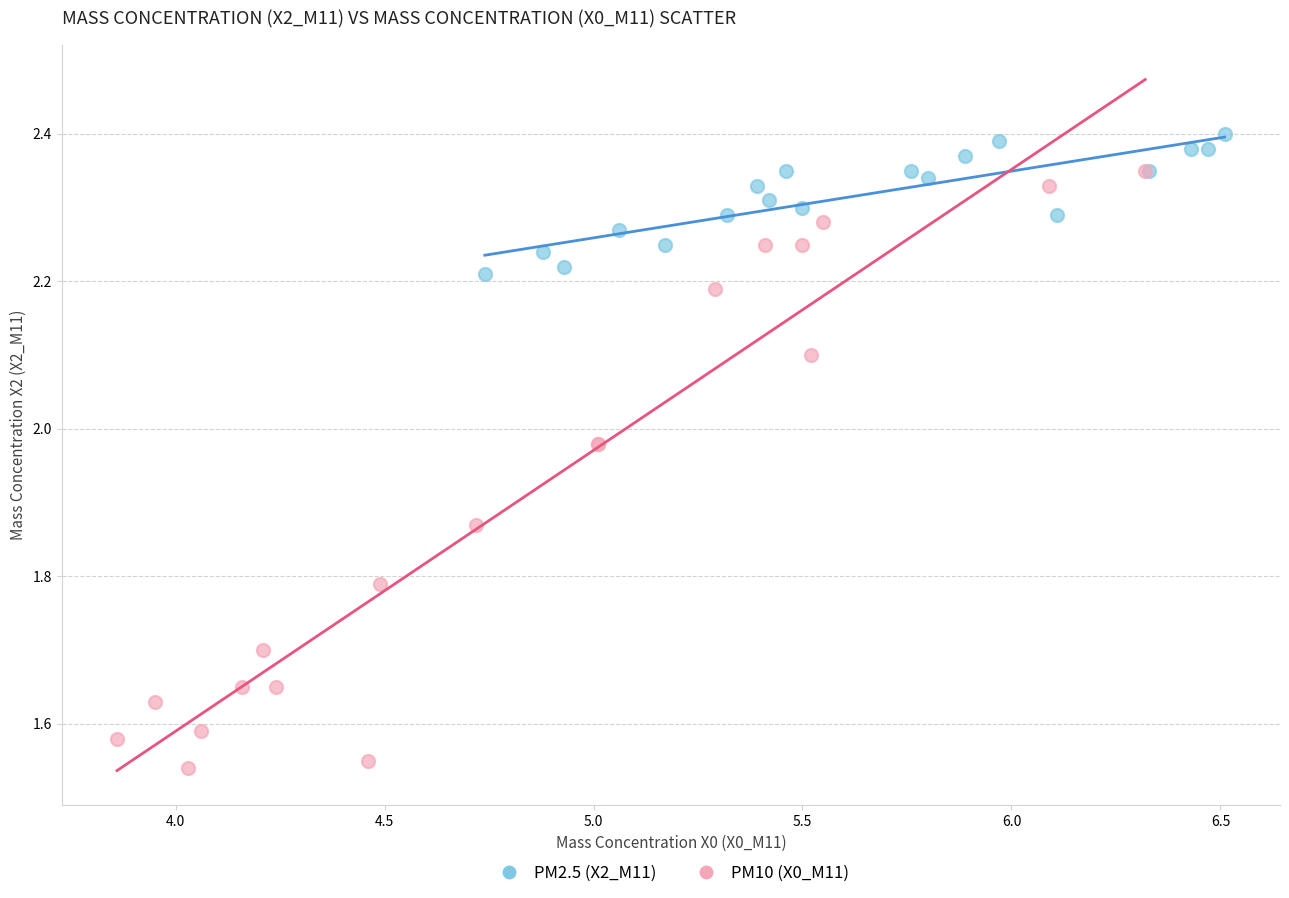

Which series reaches the minimum Y coordinate?

PM10 (X0_M11)